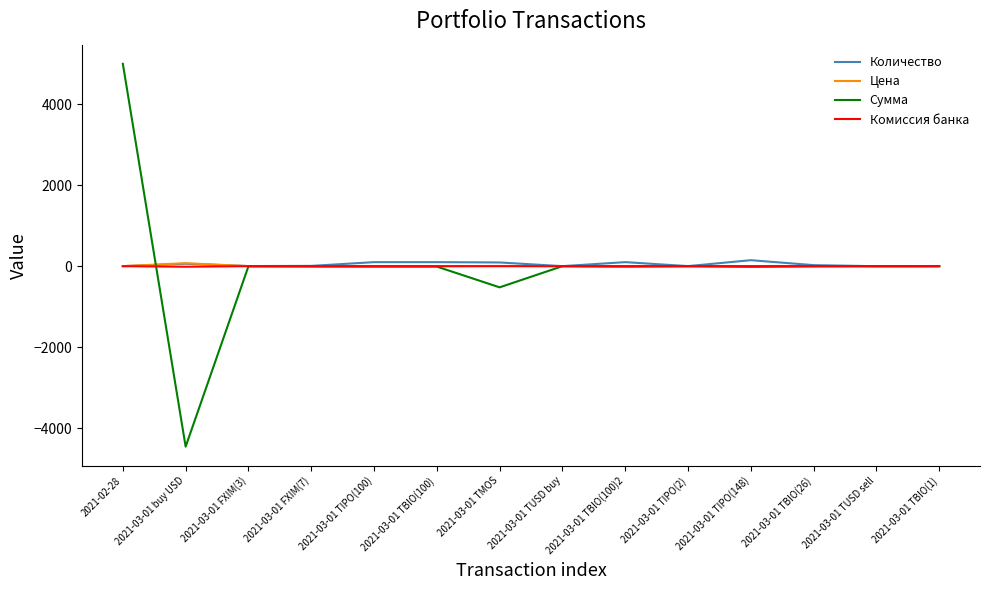

At which category does the chart reach its minimum across all series?

2021-03-01 buy USD